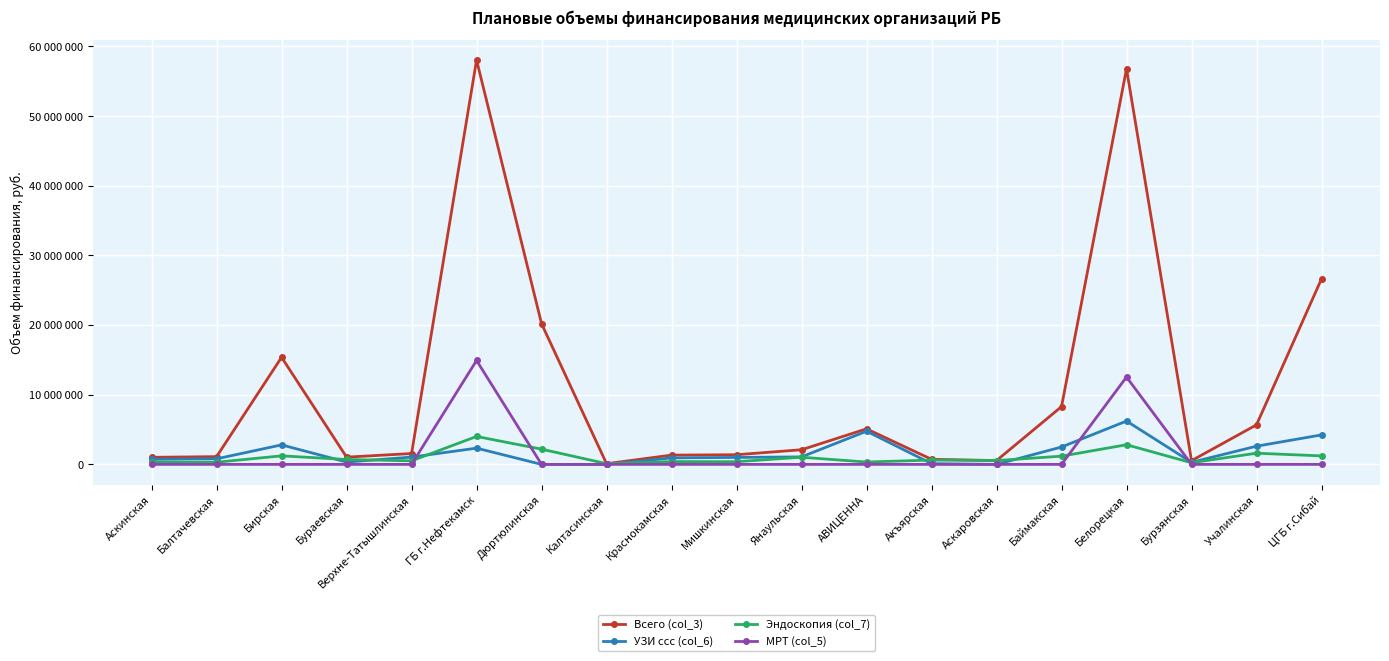

List the labels in order of Всего (col_3) value, largest first.

ГБ г.Нефтекамск, Белорецкая, ЦГБ г.Сибай, Дюртюлинская, Бирская, Баймакская, Учалинская, АВИЦЕННА, Янаульская, Верхне-Татышлинская, Мишкинская, Краснокамская, Балтачевская, Бураевская, Аскинская, Акъярская, Аскаровская, Бурзянская, Калтасинская